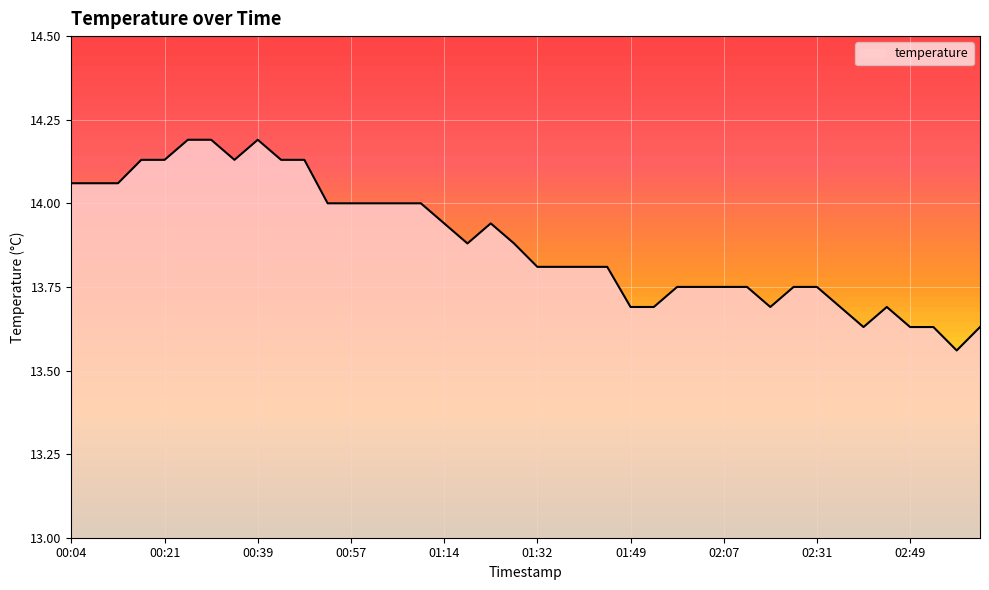

How many lines are shown in the chart?

1